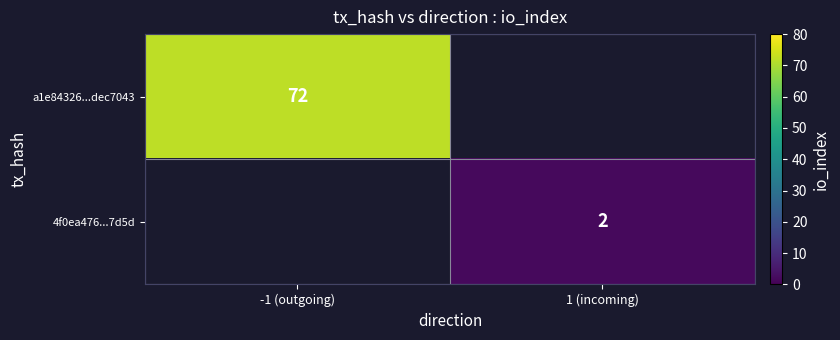

Which label corresponds to the largest value in the chart?

-1 (outgoing)